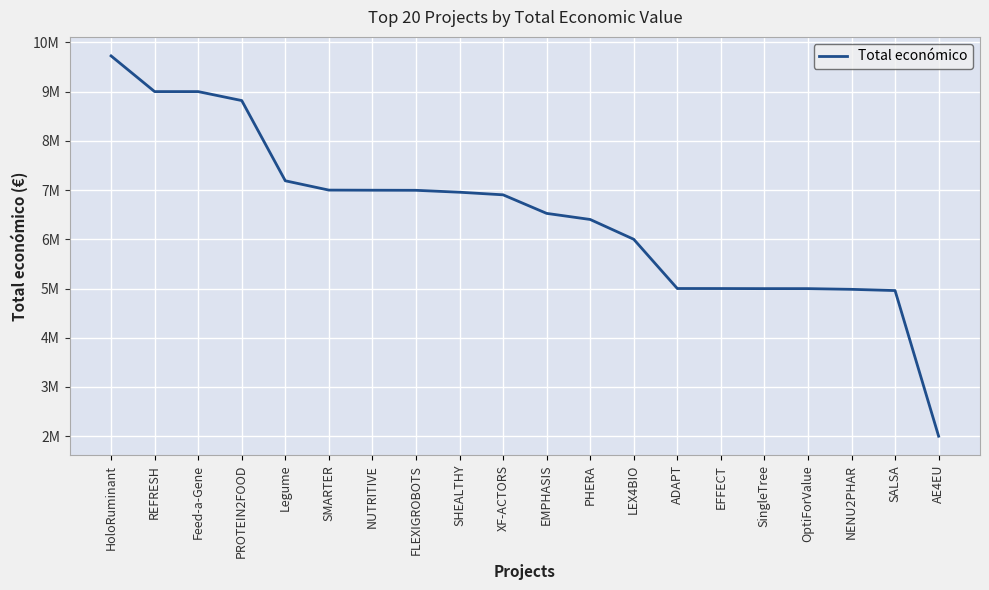

True or false: there are more than 0 points higher than both neighbors.

False